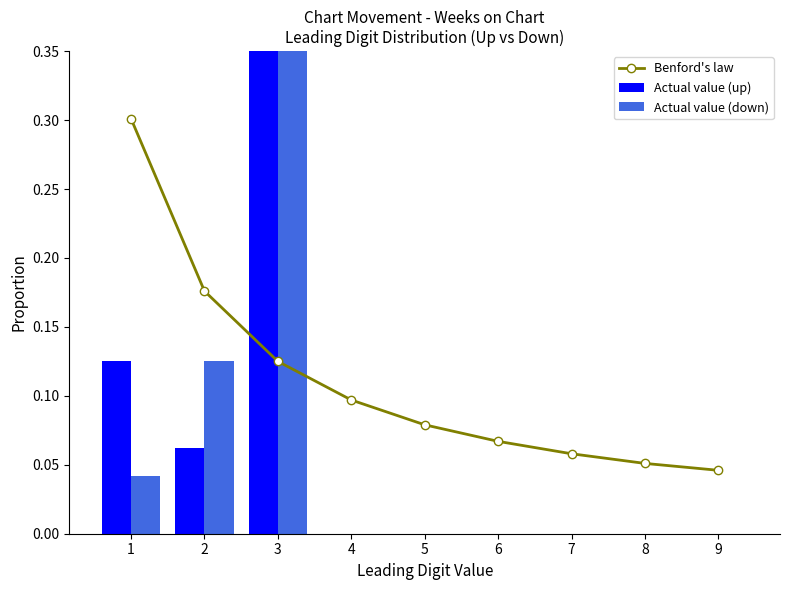

At which label does Actual value (down) reach its peak?

3